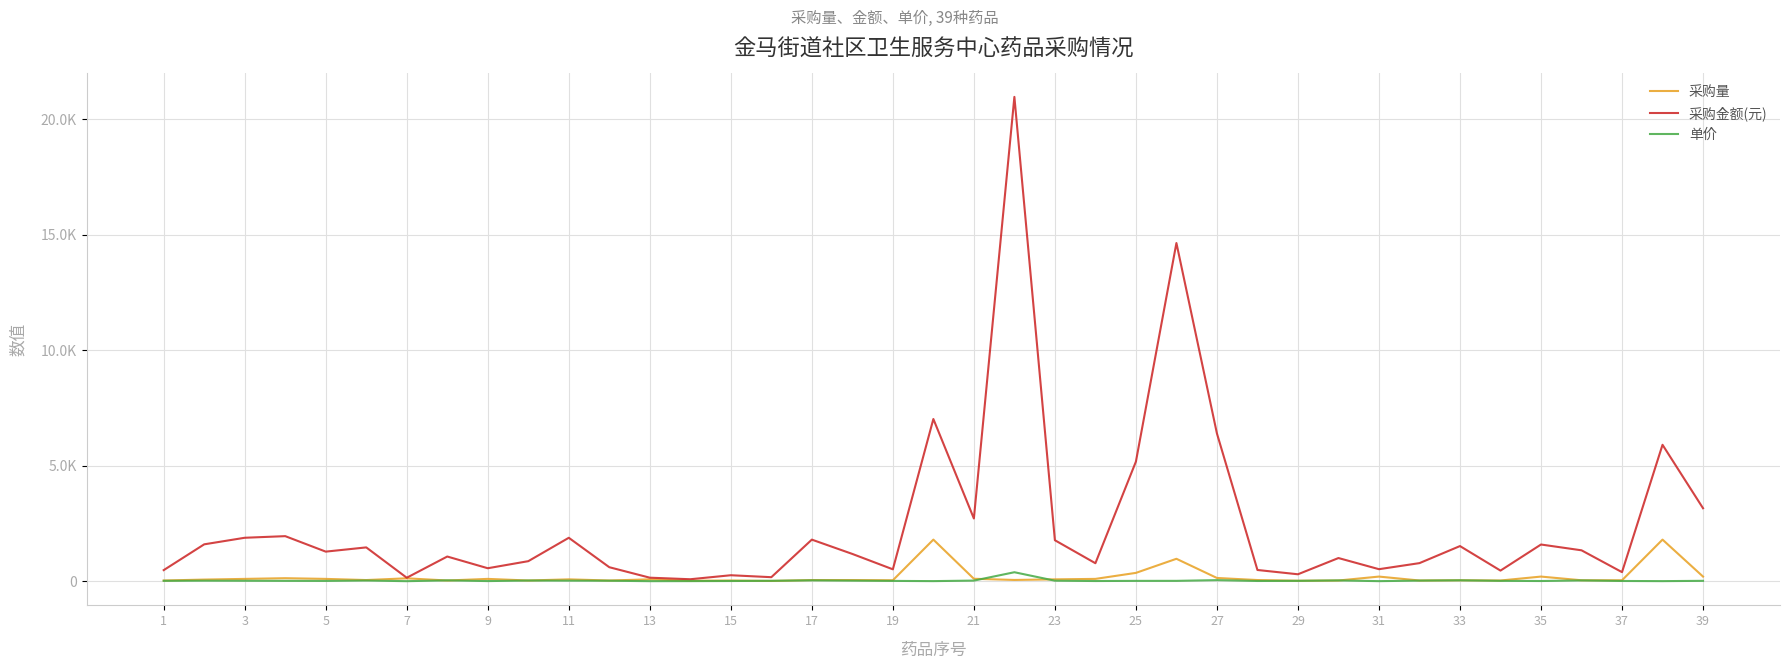

Where does the 采购量 series first go above 54?

3